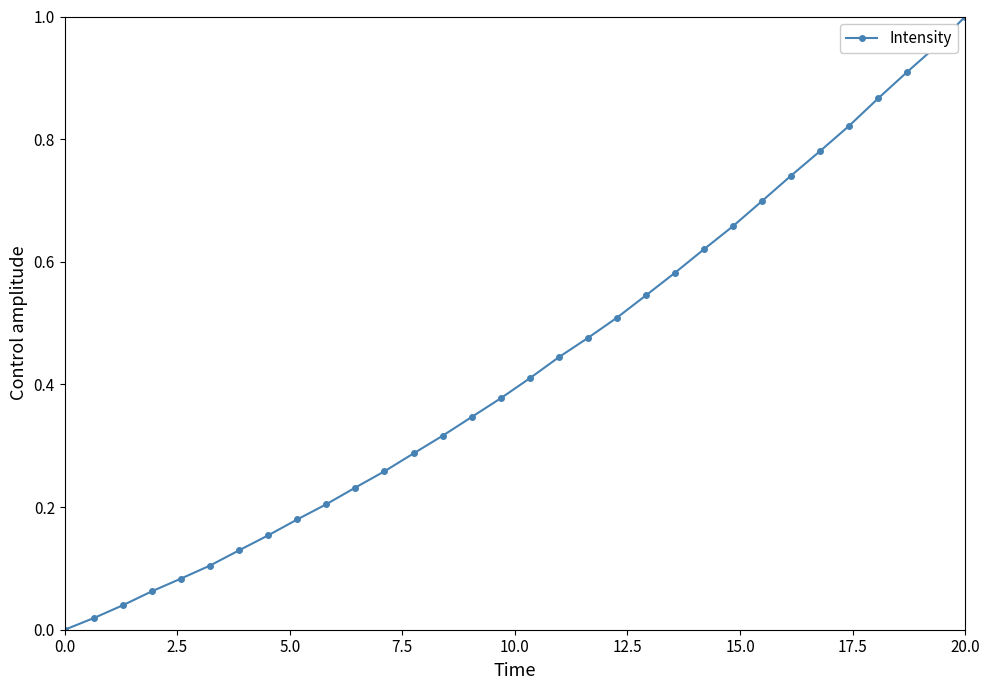

What is the sum of all values?

13.8